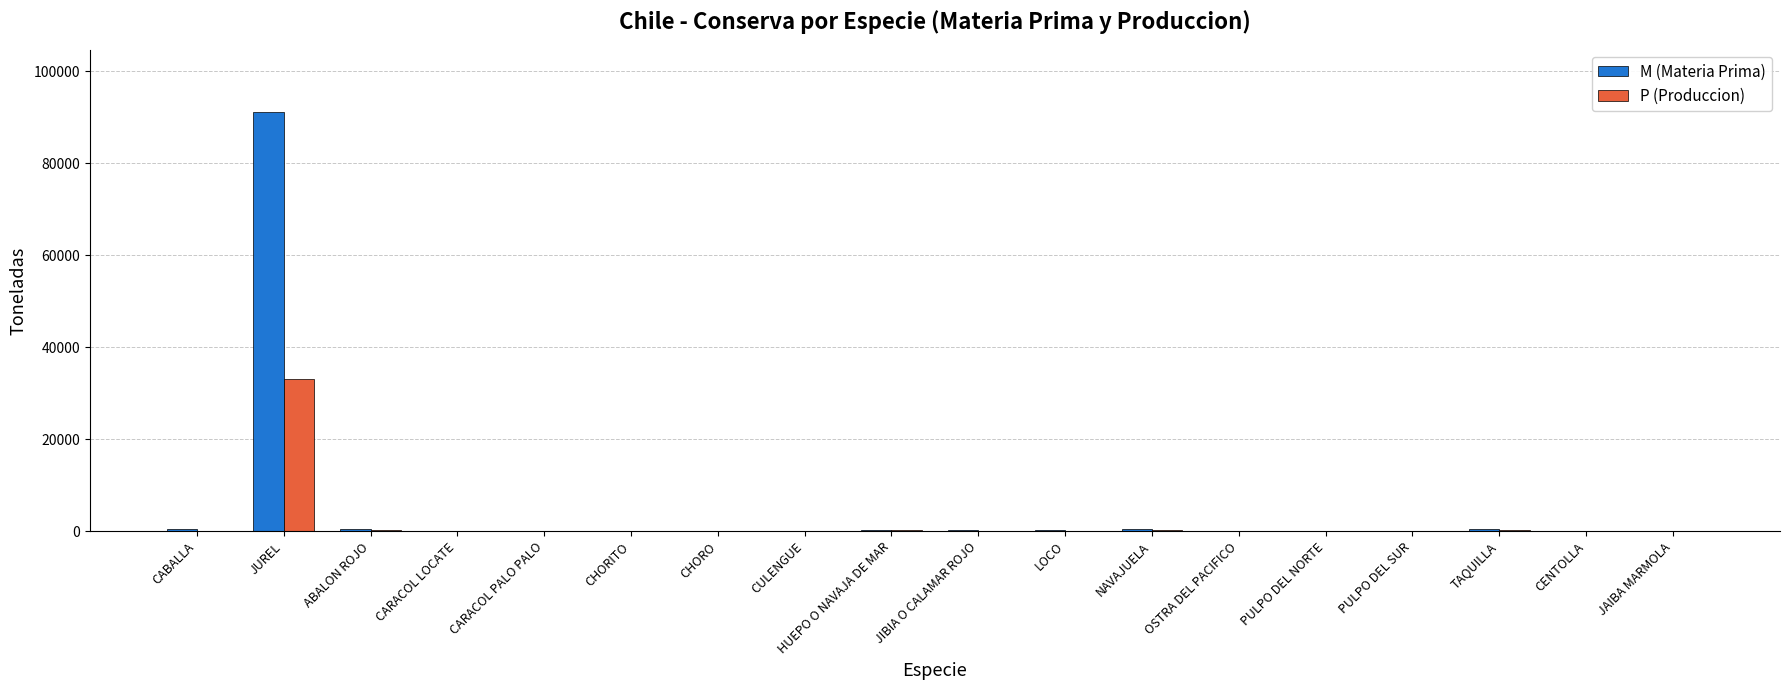

Is it true that M (Materia Prima) equals 32874 at JUREL?

False